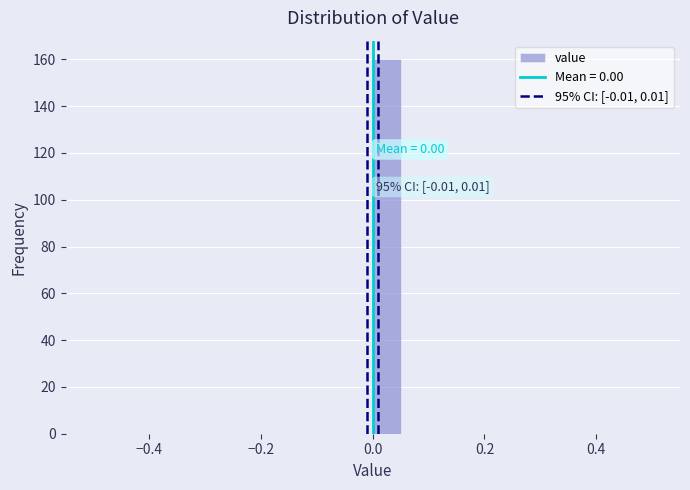

Around what value on the x-axis is the tallest bar? Give the approximate position of its centre, as read against the axis.

0.02